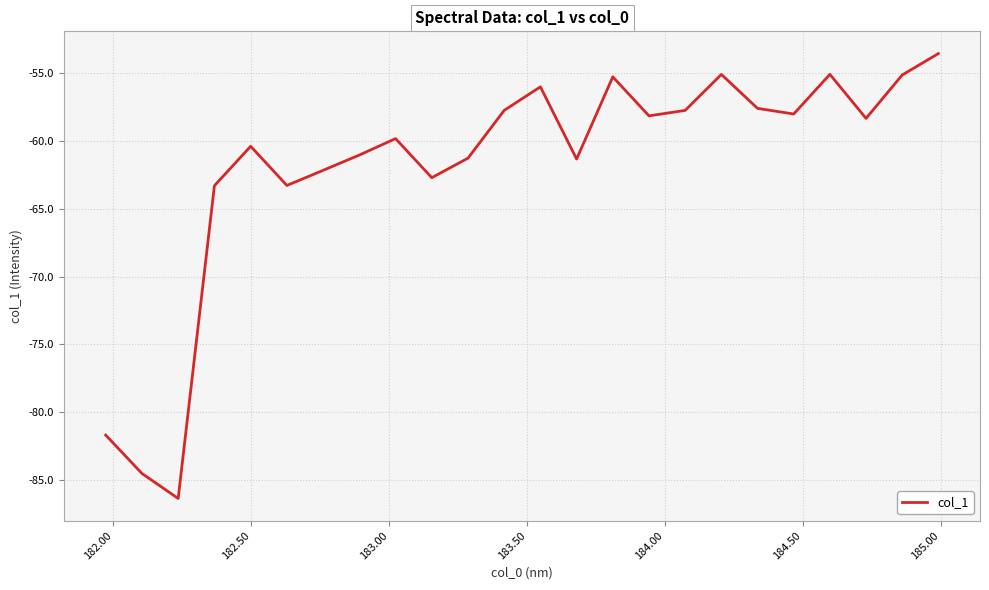

What is the difference between the maximum and minimum values?

32.9